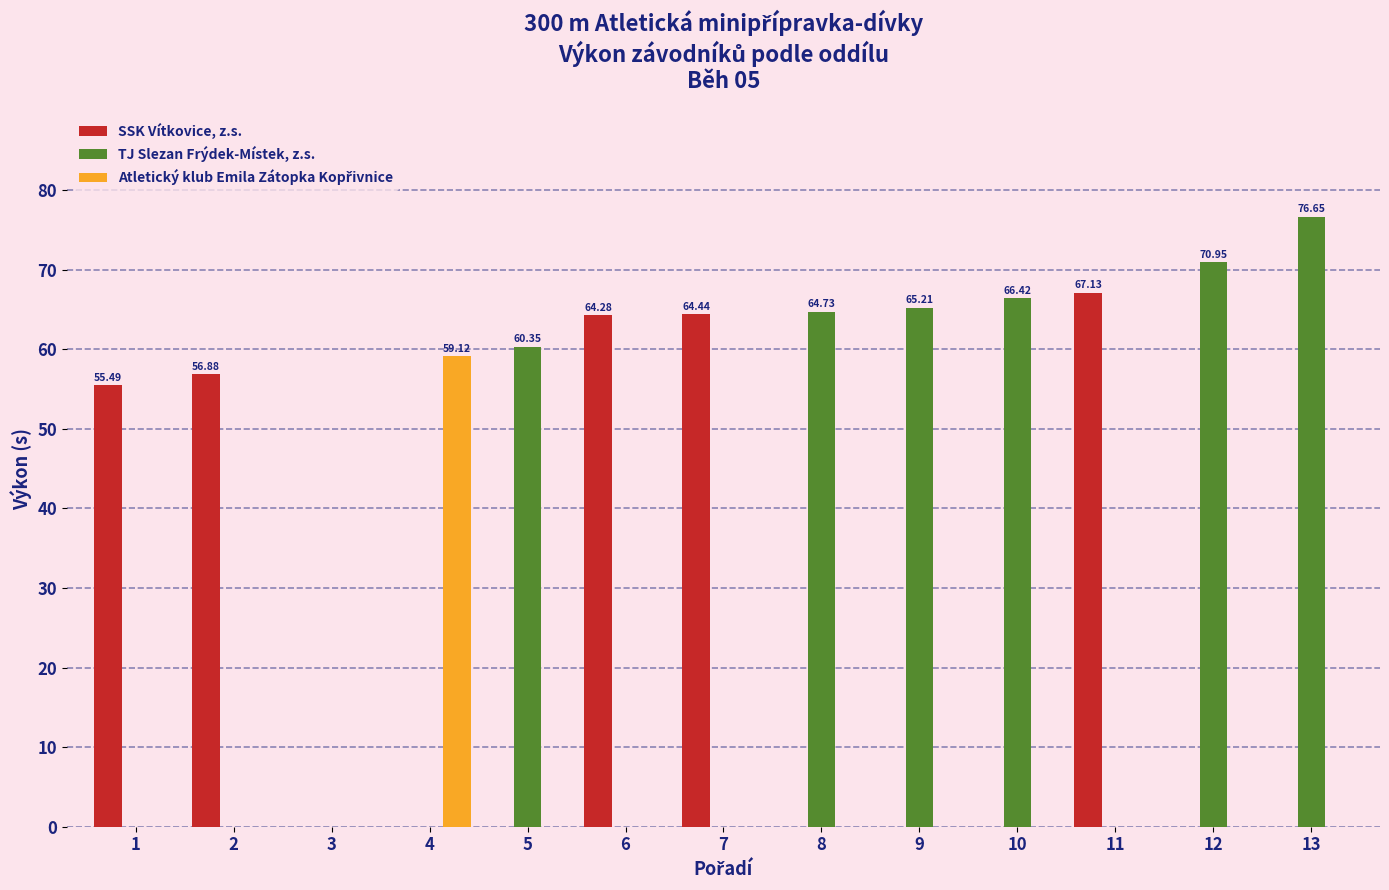

Does the chart contain stacked bars?

No